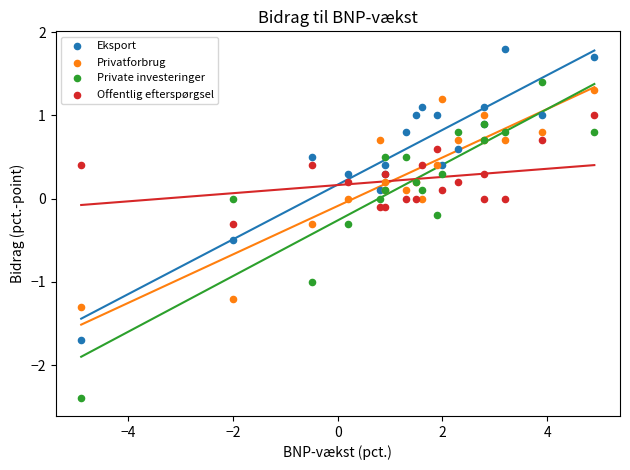

What is the X range (max minus min) for the scatter plot?

9.8